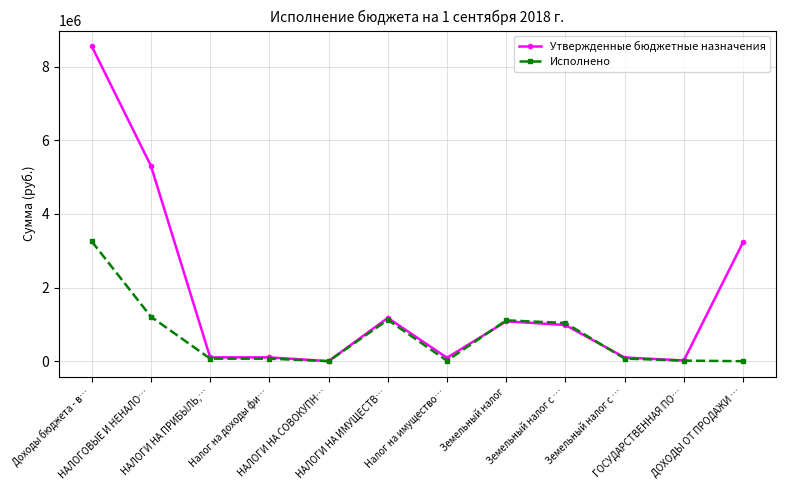

Between which two adjacent categories do Утвержденные бюджетные назначения and Исполнено first intersect?

Налог на доходы фи… and НАЛОГИ НА СОВОКУПН…